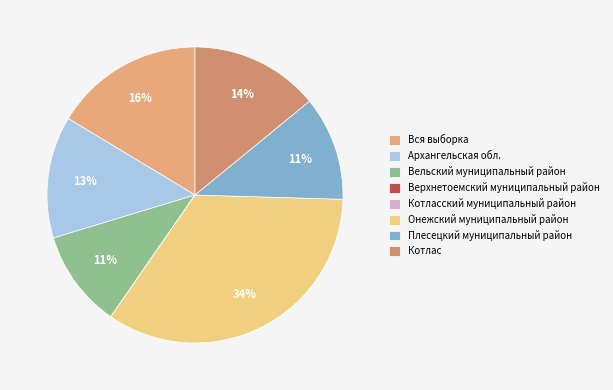

Combined, do Архангельская обл. and Котласский муниципальный район account for over 50%?

No